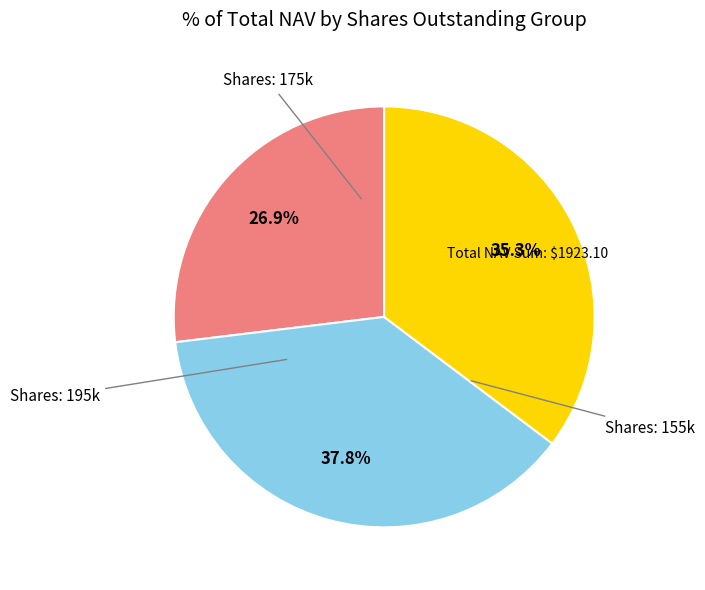

Is there a majority slice in this chart?

No